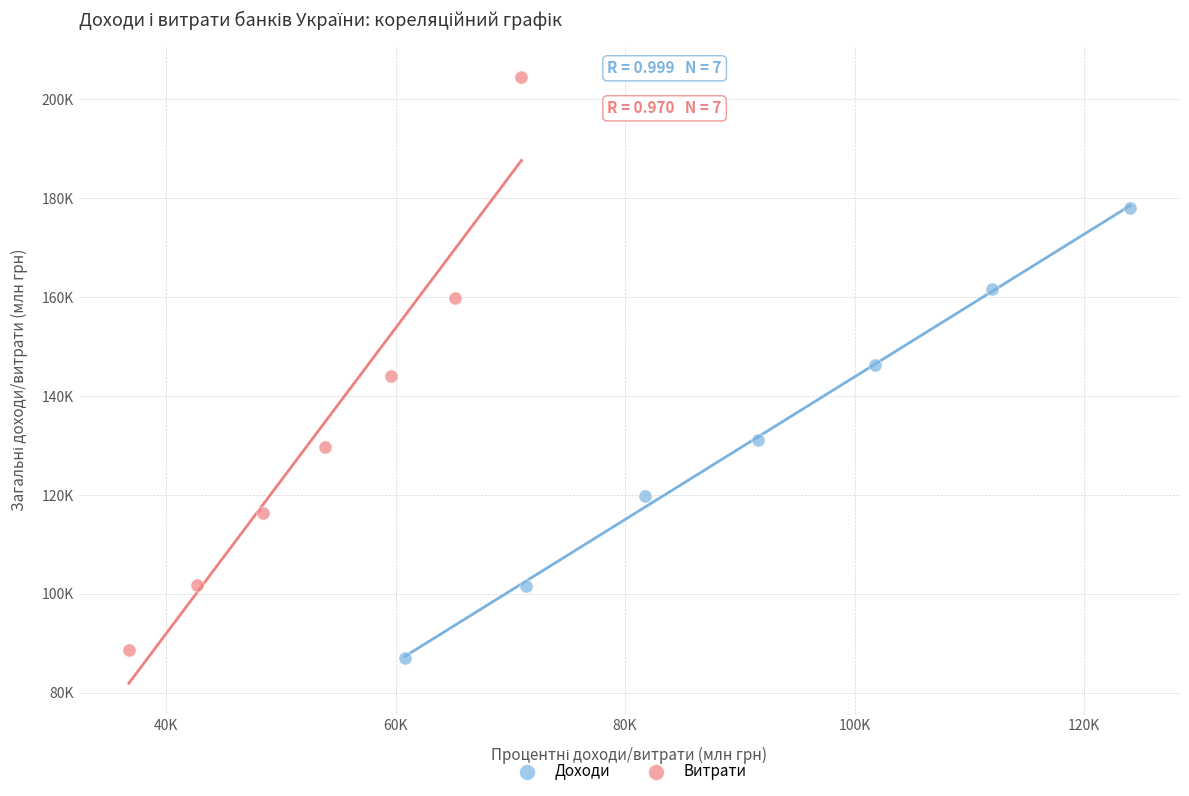

What are all the series names shown in the legend?

Доходи, Витрати